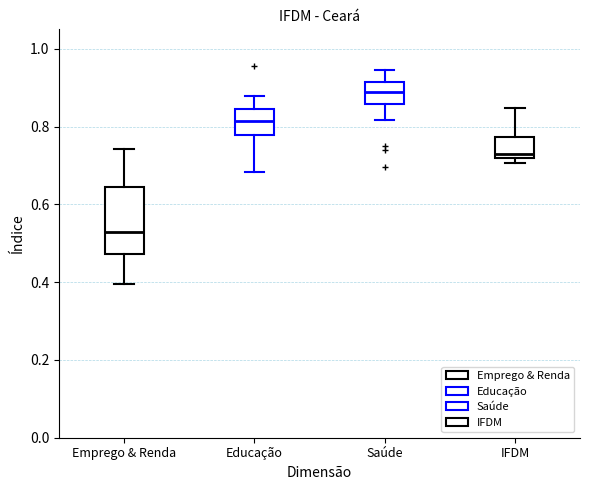

Which box has the lowest median line?

Emprego & Renda